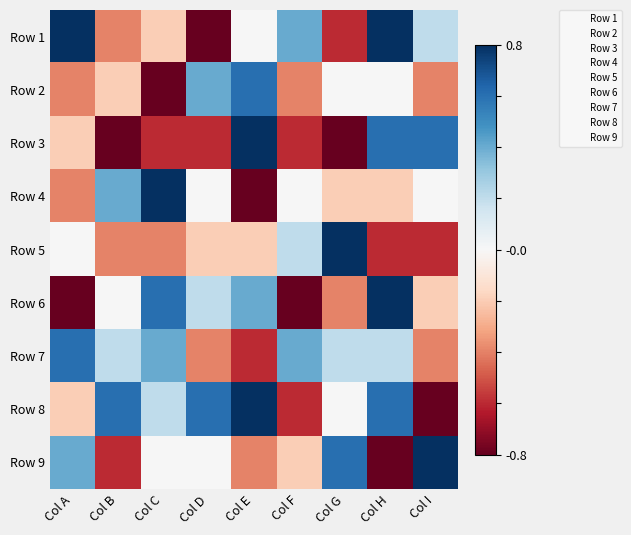

What is the difference between the highest and lowest values at Col G?

2.0